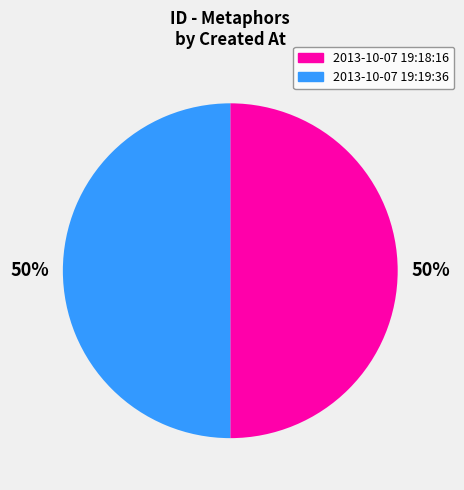

How many segments does this pie chart have?

2